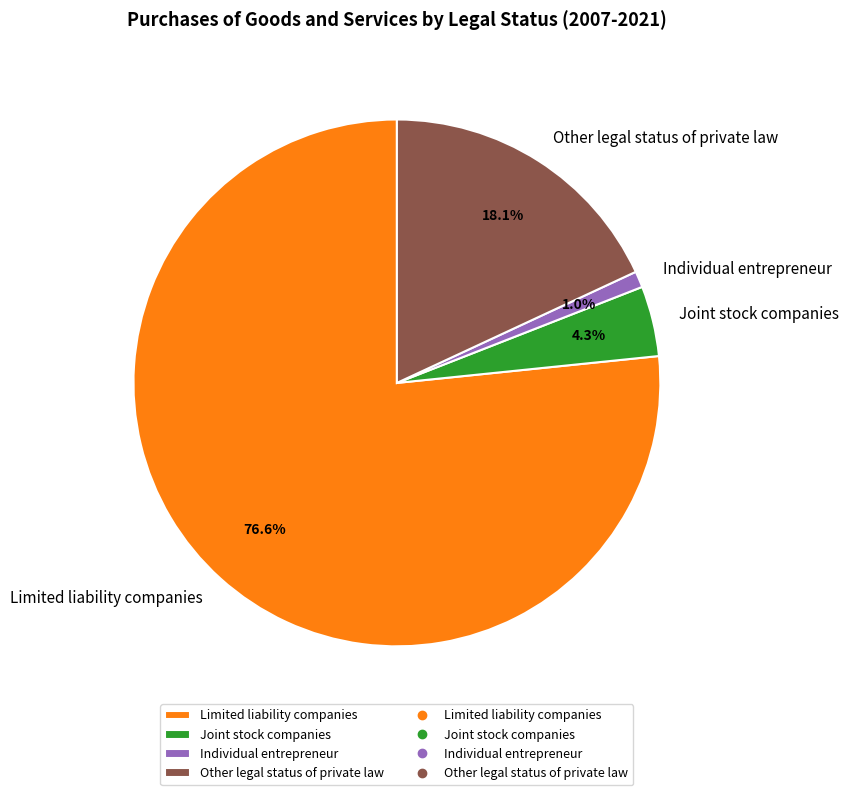

Which category has the biggest portion of the pie?

Limited liability companies